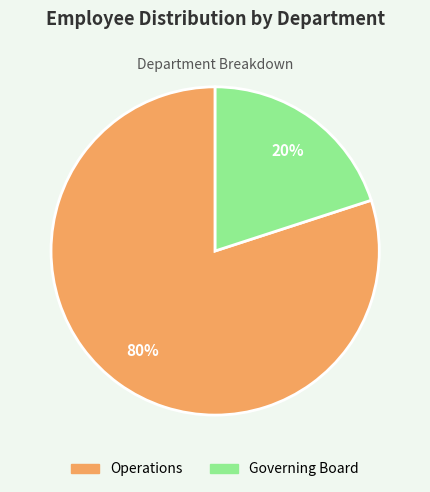

Which category has the biggest portion of the pie?

Operations